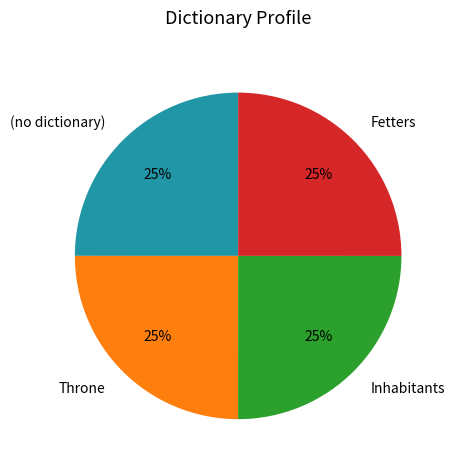

The (no dictionary) slice represents 13% of the pie. True or false?

False